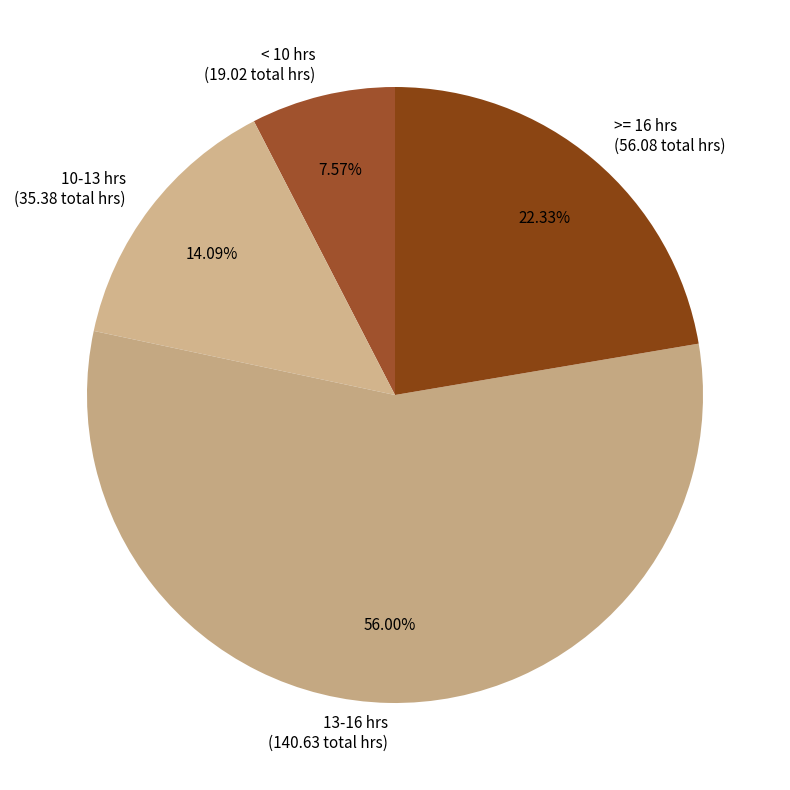

Combined, do < 10 hrs (19.02 total hrs) and 13-16 hrs (140.63 total hrs) account for over 50%?

Yes